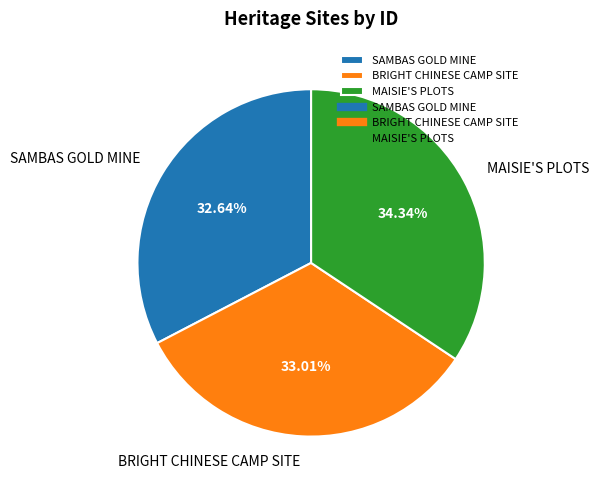

Between BRIGHT CHINESE CAMP SITE and MAISIE'S PLOTS, which is larger?

MAISIE'S PLOTS